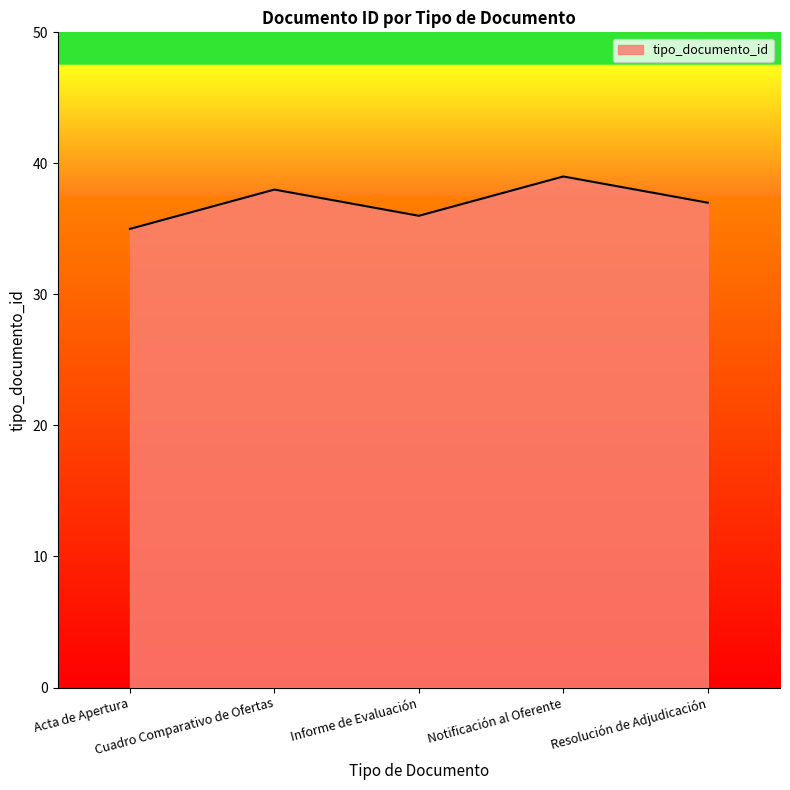

What position from the left is Notificación al Oferente?

4